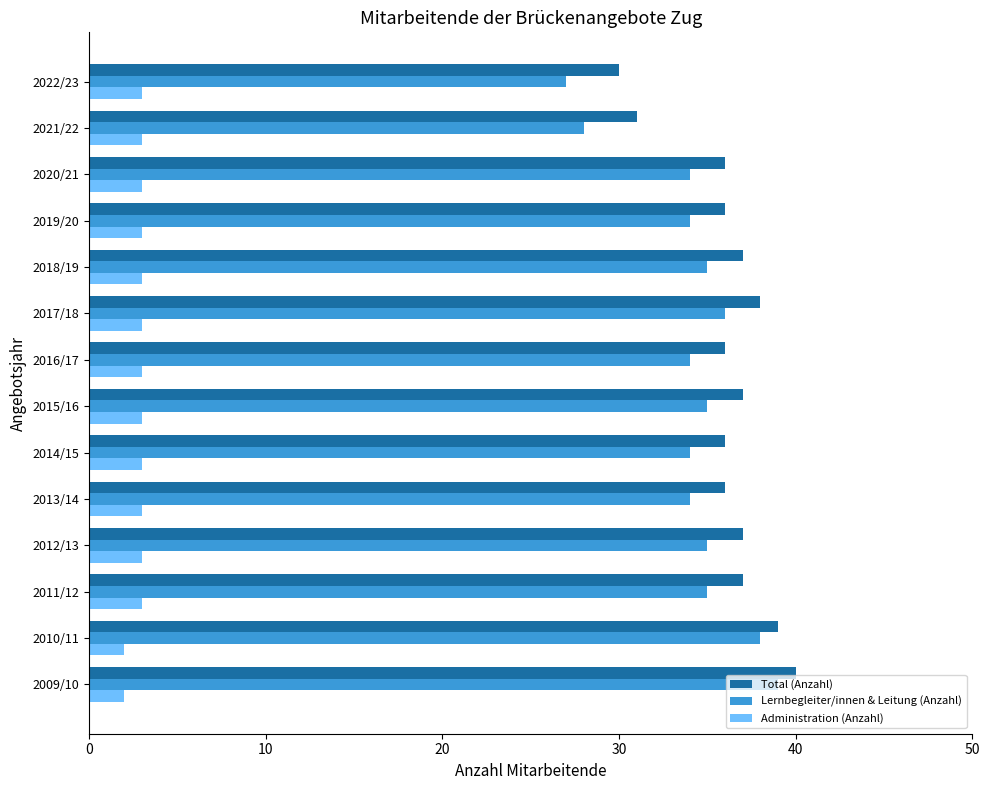

What is the difference between the maximum and minimum values in the Lernbegleiter/innen & Leitung (Anzahl) series?

12